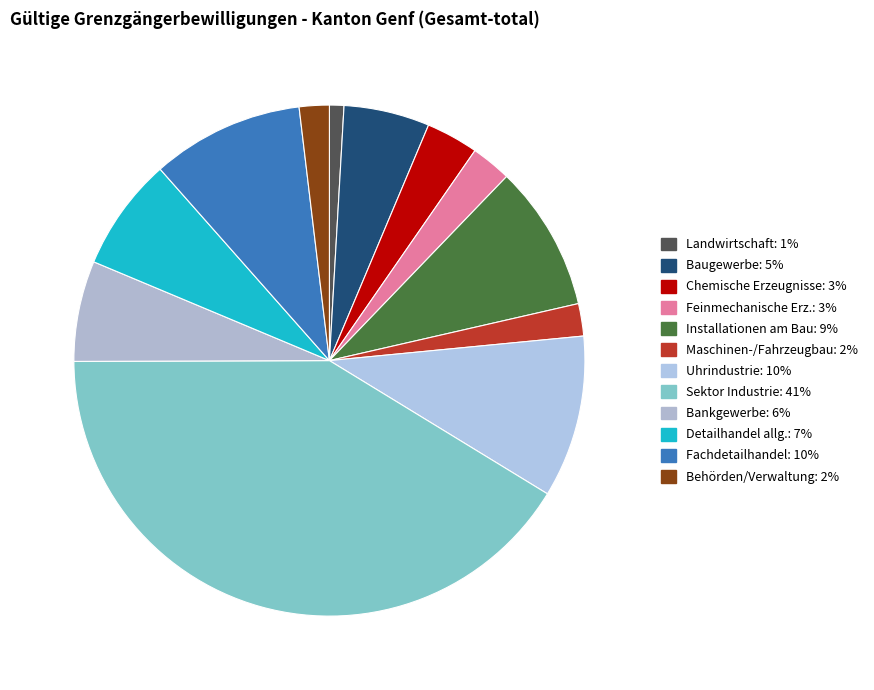

How many segments does this pie chart have?

12